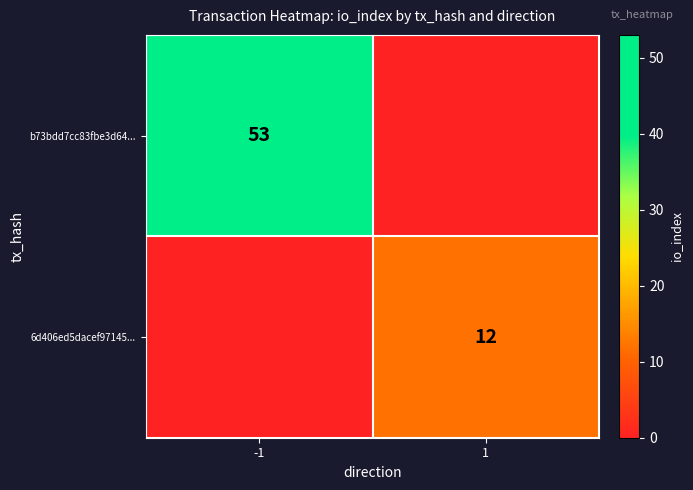

True or false: b73bdd7cc83fbe3d64... has a value of 14 at -1.

False